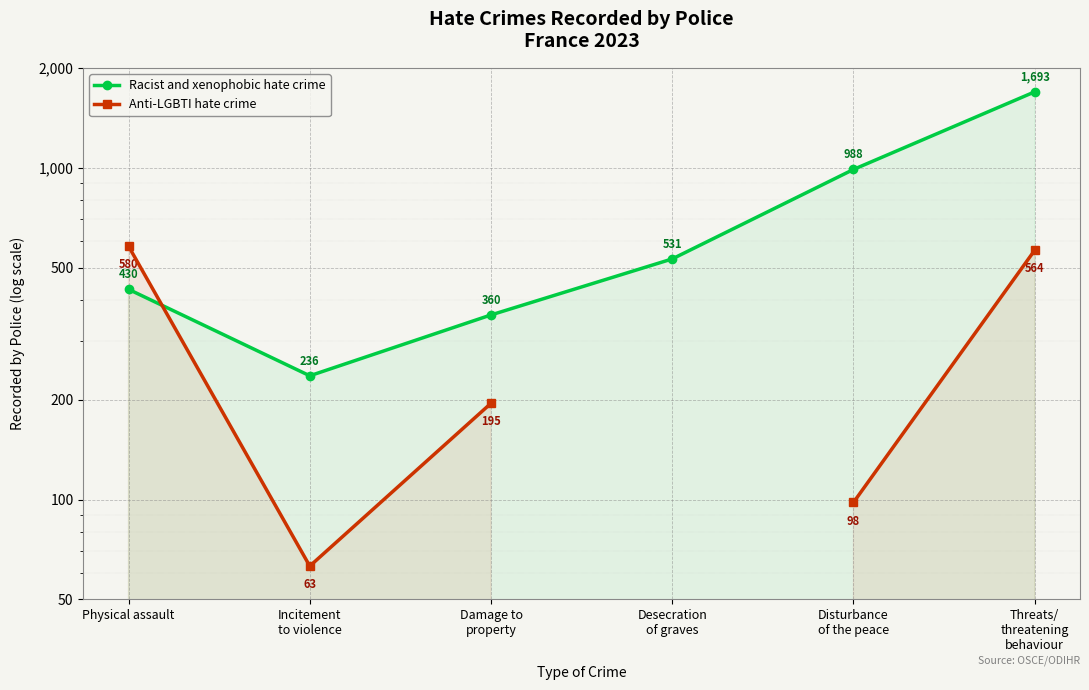

The Anti-LGBTI hate crime series shows 34.2 at Disturbance
of the peace. True or false?

False